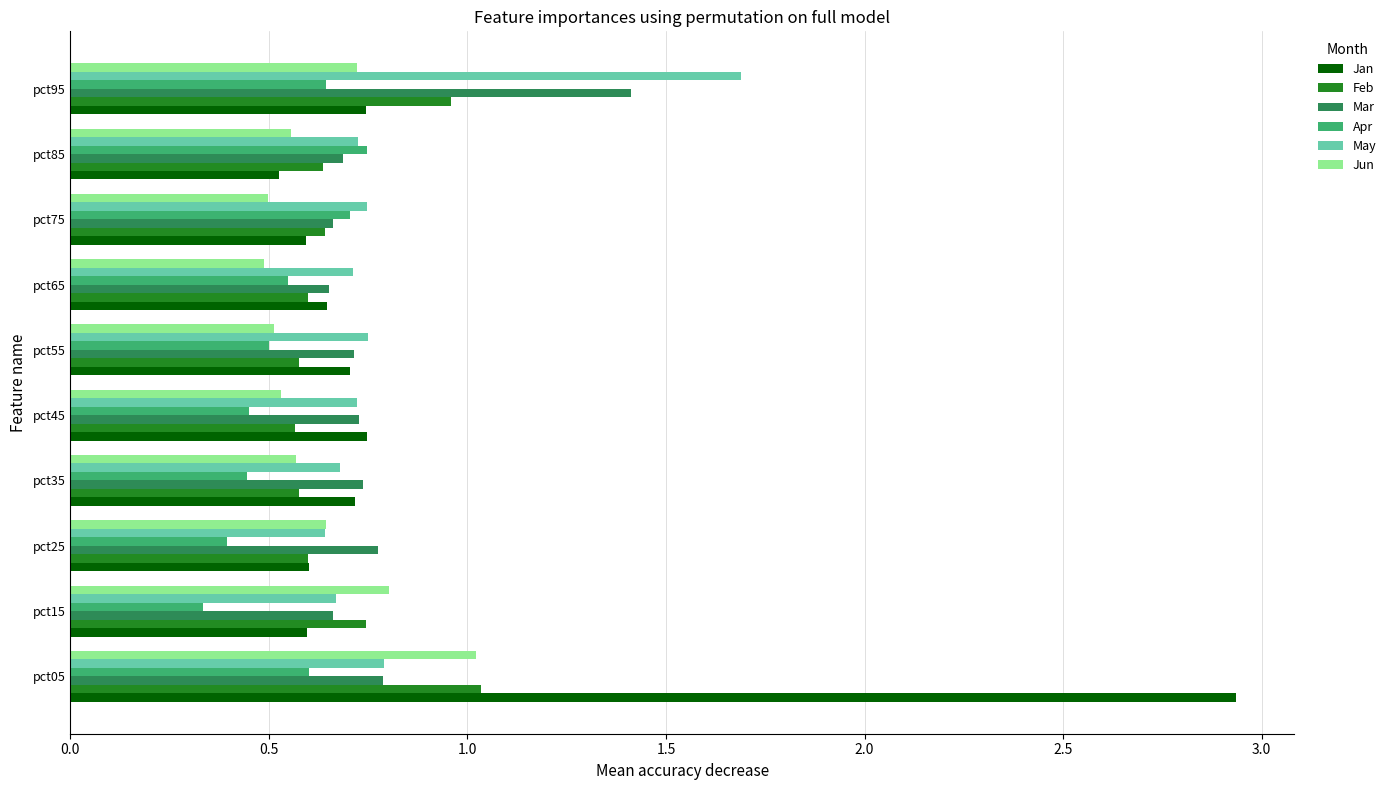

What is the average value of the Jan series?

0.9